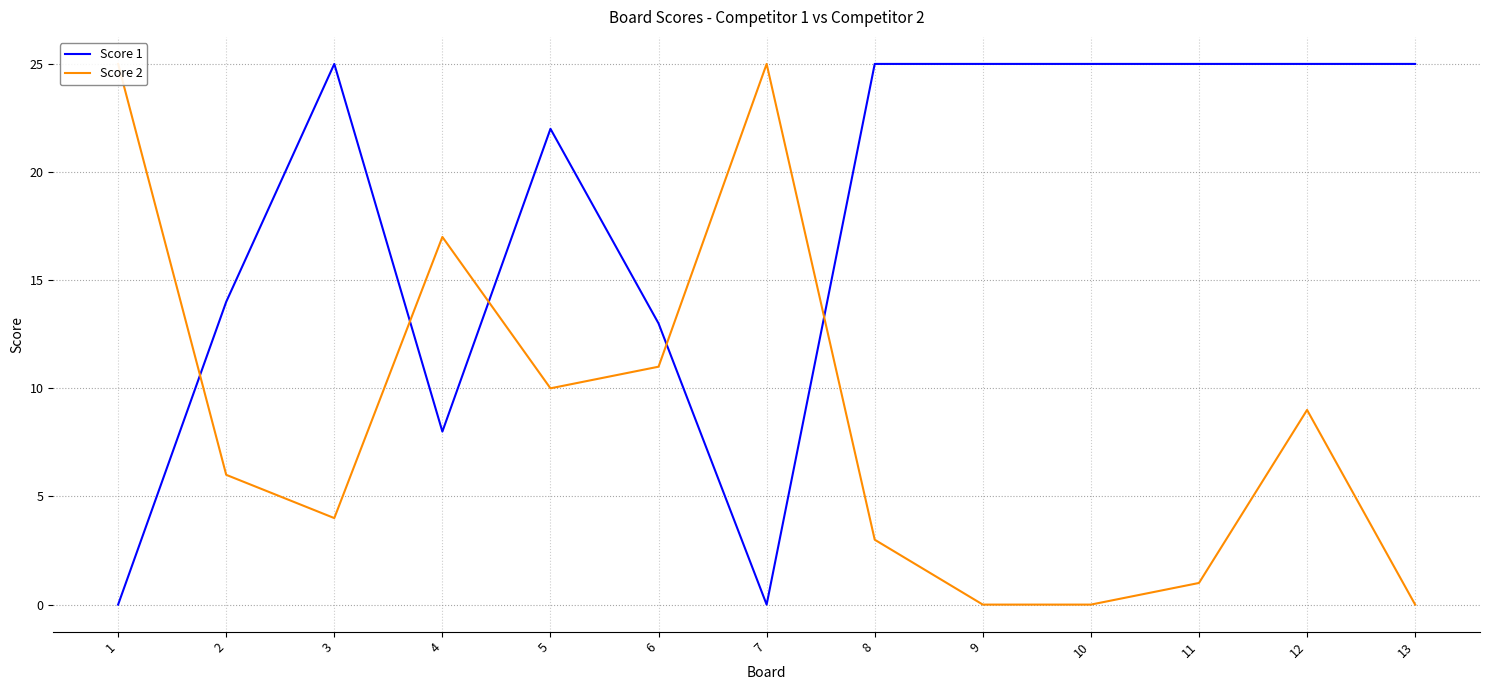

What is the maximum value for Score 1?

25